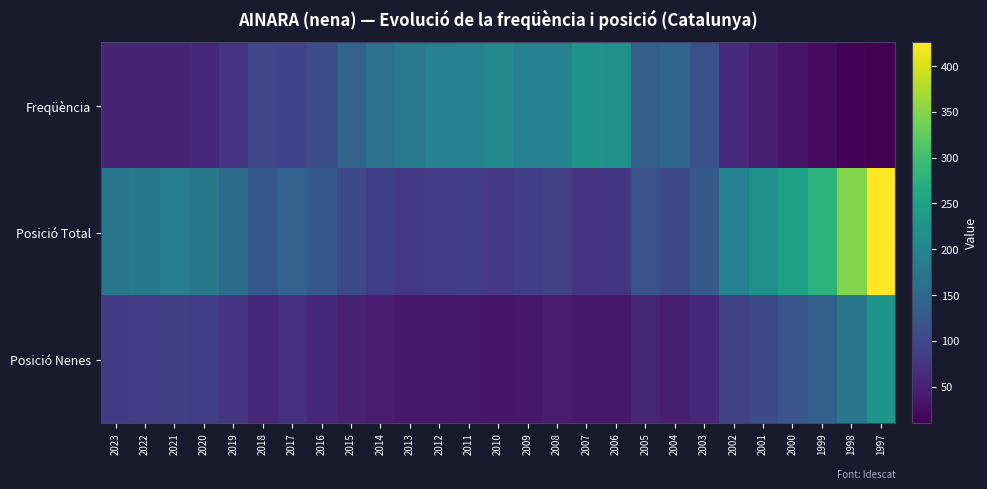

Reading left to right, extract all data points from this chart.

Freqüència: 2023=51	2022=51	2021=52	2020=56	2019=73	2018=98	2017=93	2016=110	2015=142	2014=166	2013=179	2012=191	2011=193	2010=206	2009=193	2008=194	2007=227	2006=221	2005=136	2004=146	2003=112	2002=61	2001=46	2000=35	1999=24	1998=14	1997=10
Posició Total: 2023=172	2022=178	2021=188	2020=177	2019=157	2018=125	2017=141	2016=126	2015=101	2014=87	2013=79	2012=82	2011=85	2010=79	2009=87	2008=91	2007=74	2006=78	2005=116	2004=104	2003=127	2002=194	2001=218	2000=245	1999=278	1998=347	1997=426
Posició Nenes: 2023=80	2022=83	2021=88	2020=85	2019=76	2018=57	2017=68	2016=58	2015=48	2014=42	2013=37	2012=37	2011=39	2010=35	2009=39	2008=41	2007=36	2006=37	2005=53	2004=45	2003=57	2002=92	2001=106	2000=119	1999=138	1998=175	1997=227